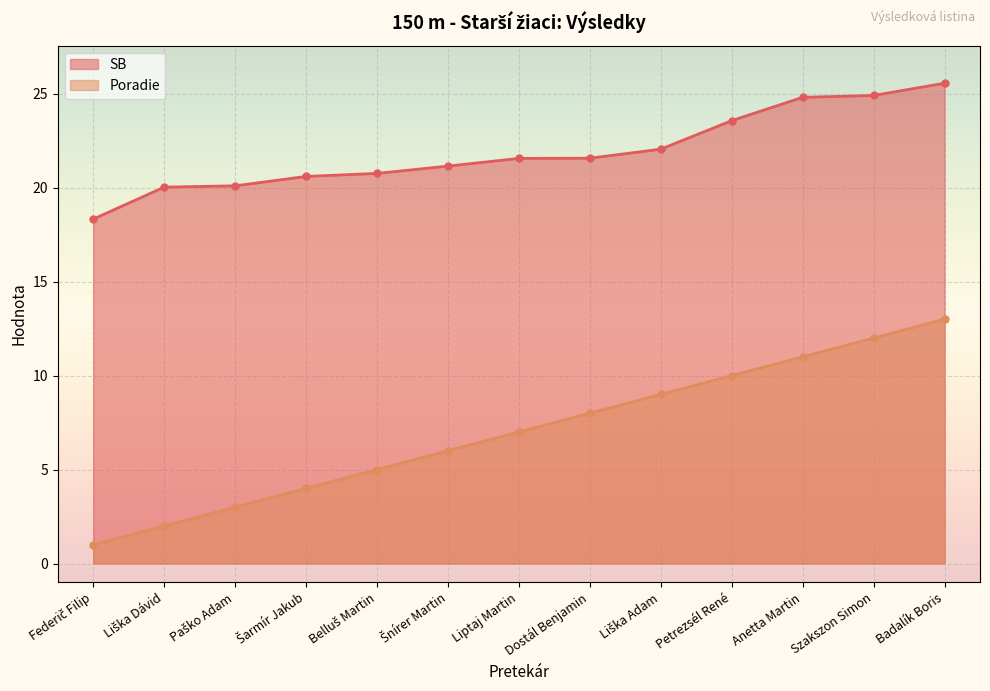

Reading left to right, transcribe all the data shown in this chart.

SB: 18.3	20.0	20.1	20.6	20.8	21.1	21.6	21.6	22.1	23.6	24.8	24.9	25.6
Poradie: 1.0	2.0	3.0	4.0	5.0	6.0	7.0	8.0	9.0	10.0	11.0	12.0	13.0